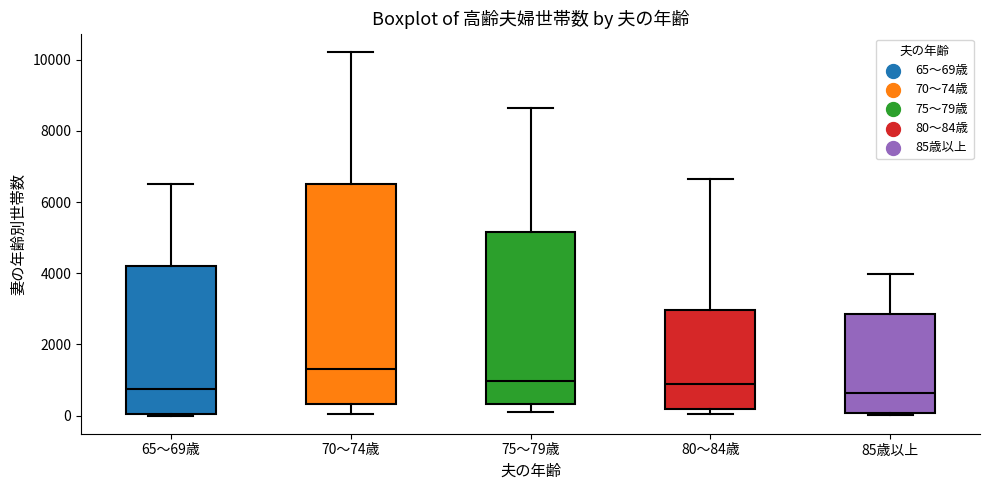

Which box has the highest median line?

70～74歳